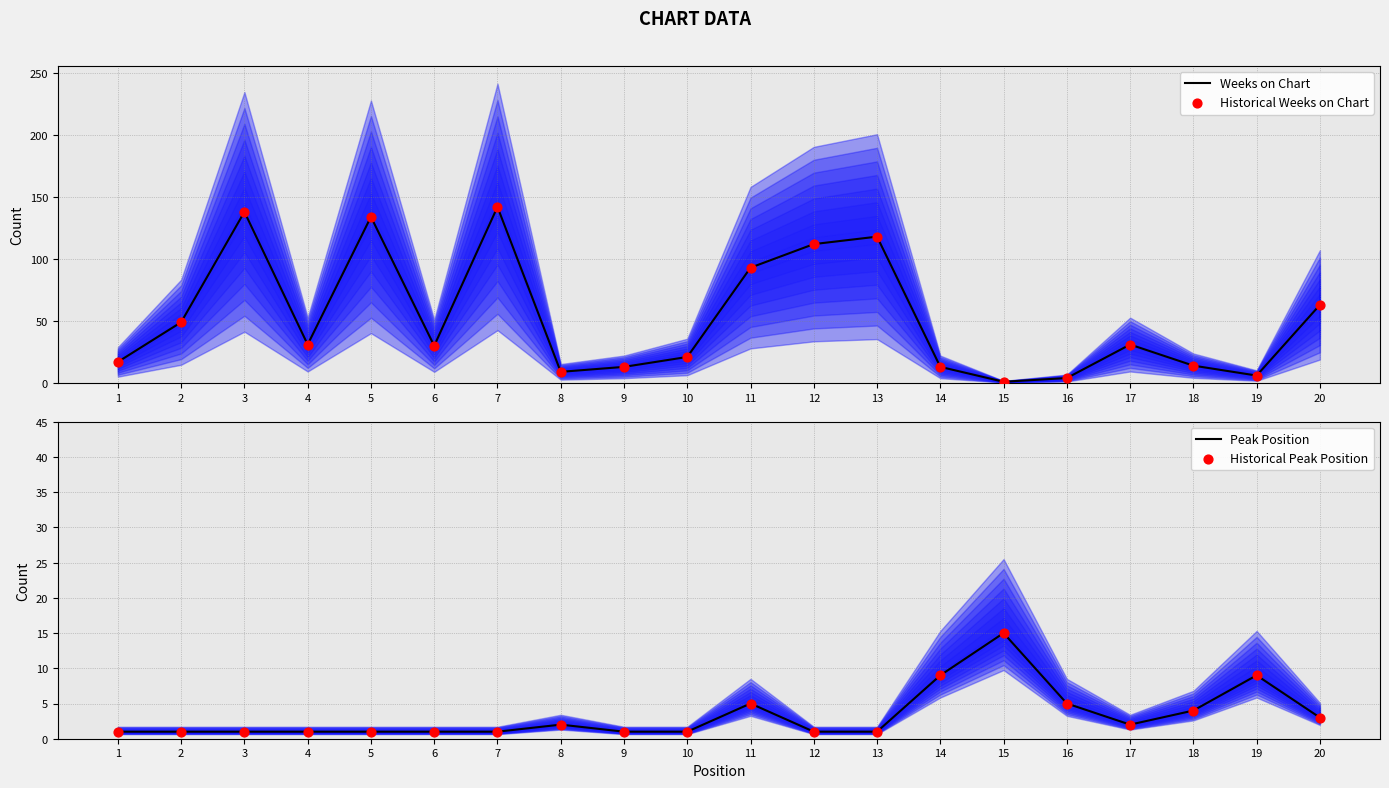

At which category is the sum across all series the highest?

7